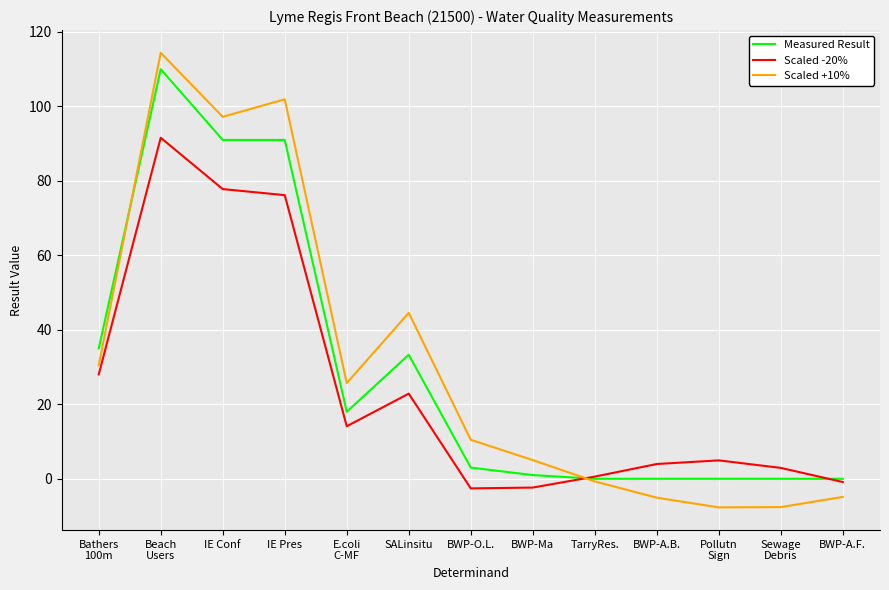

What is the spread (max minus min) of values at BWP-A.B.?

9.0